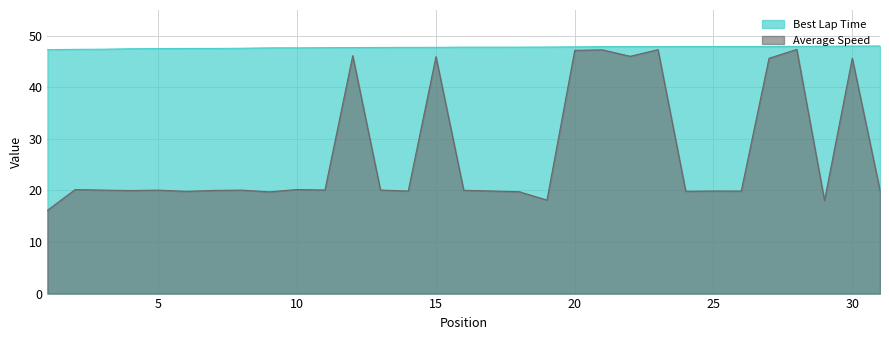

What is the difference between the second highest and minimum values in the Best Lap Time series?

0.7